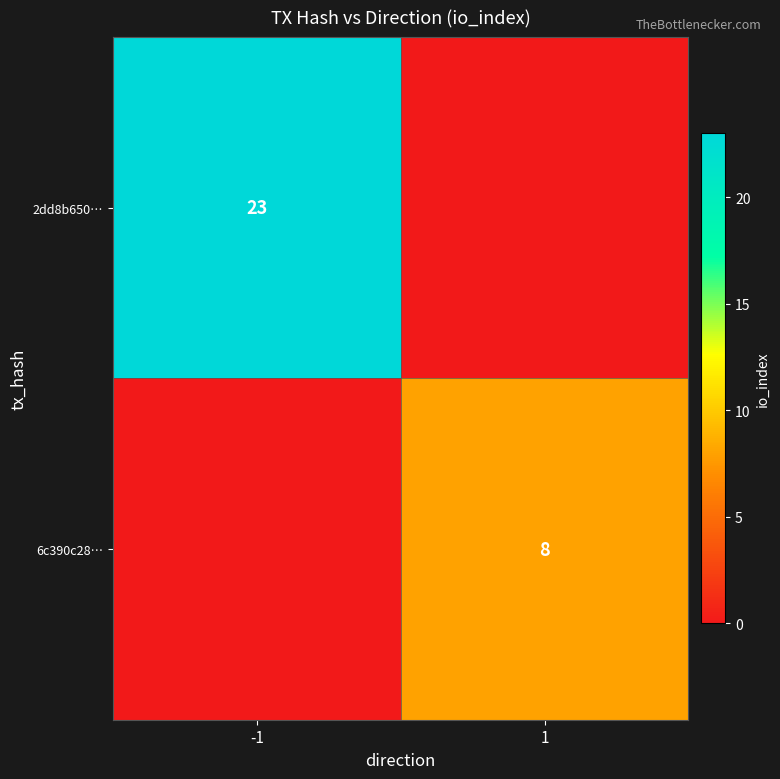

Is it true that 6c390c28… equals 8 at 1?

True